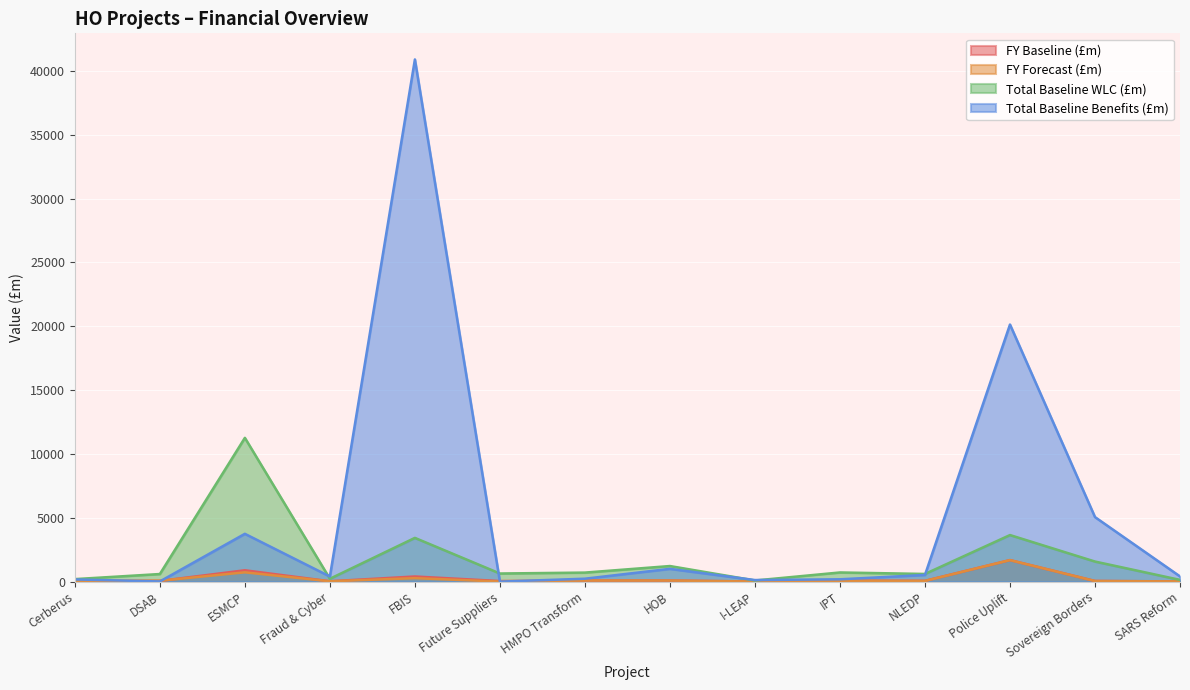

Is it true that FY Forecast (£m) equals 147.1 at FBIS?

False